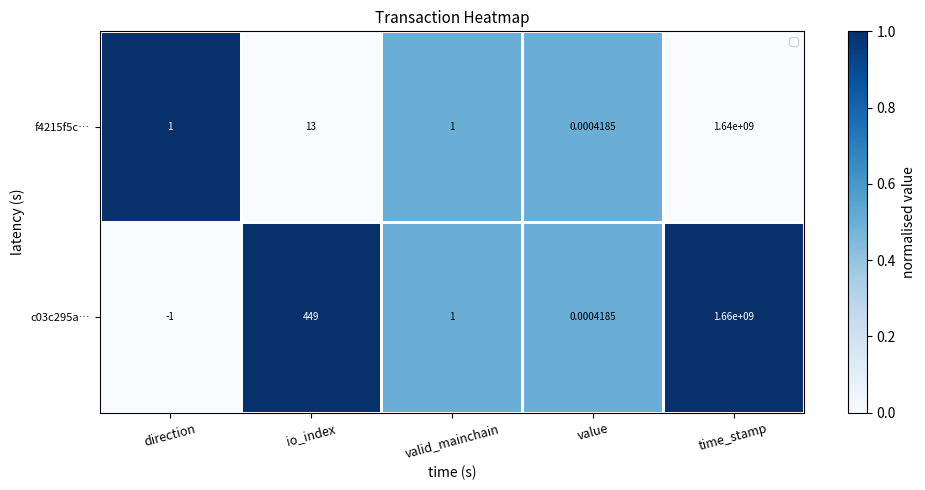

At which label is c03c295a… closest to 829999999?

io_index